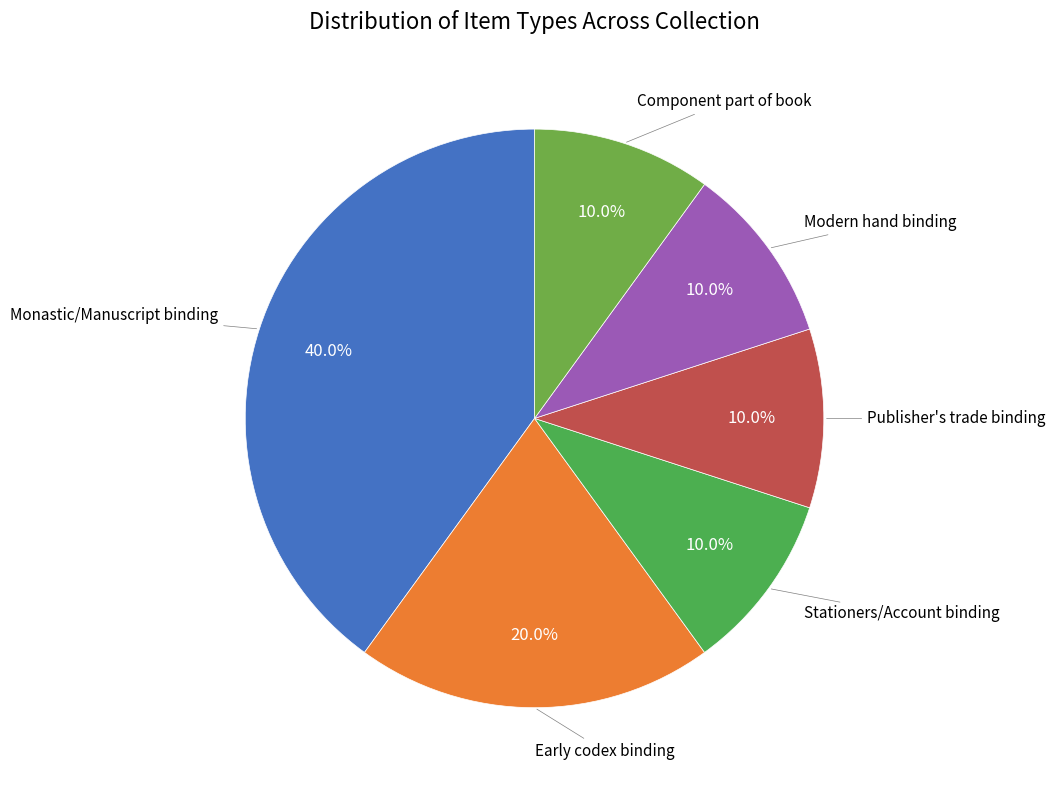

Which slice is the smallest?

Stationers/Account binding